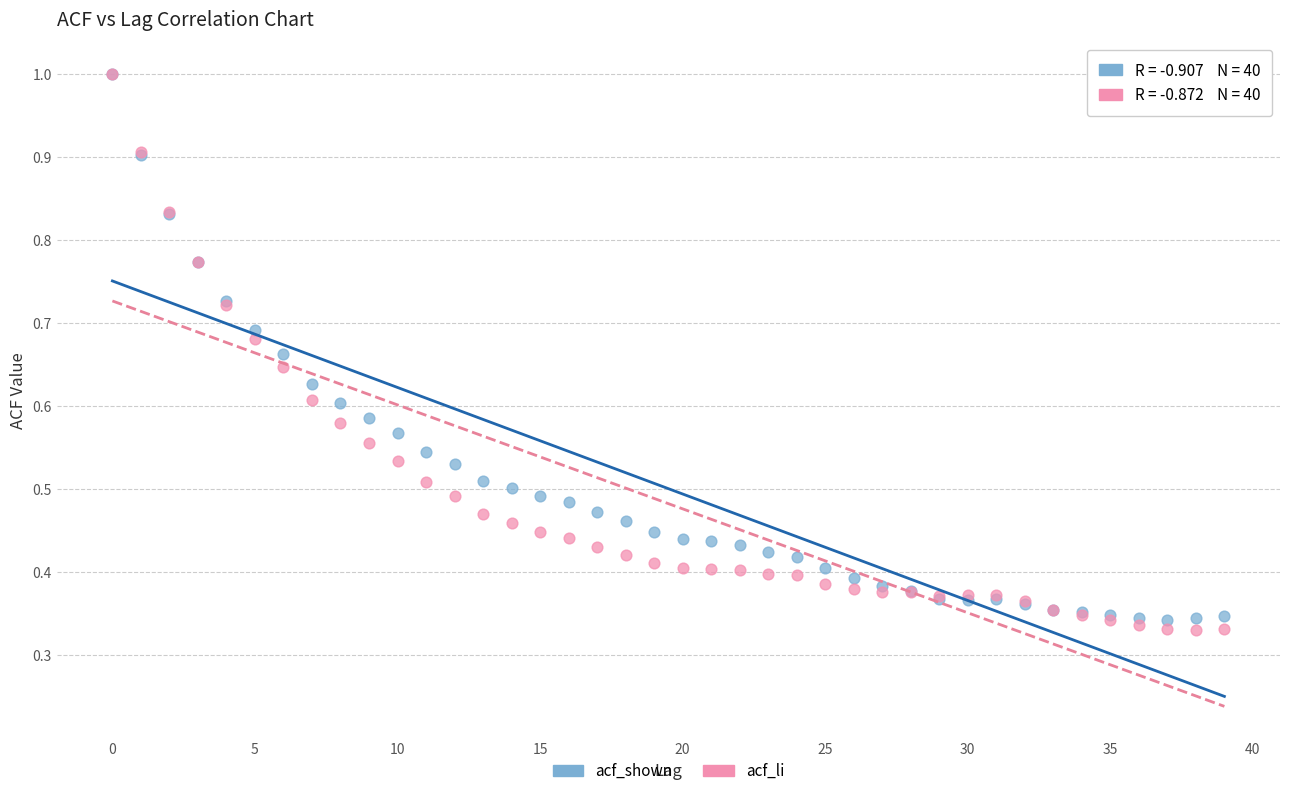

Which series reaches the minimum Y coordinate?

acf_li